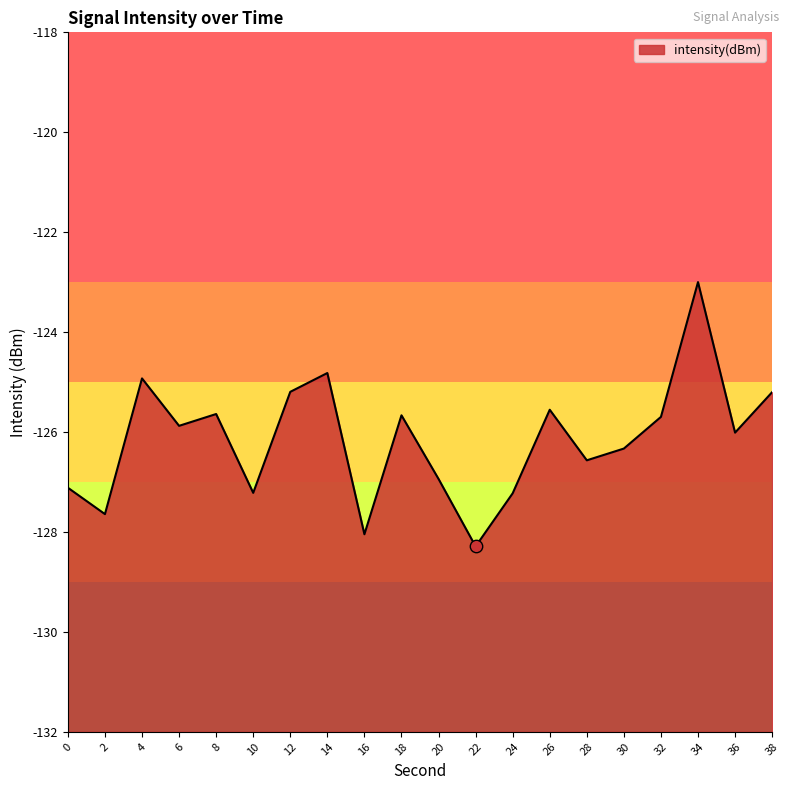

What is the change in value from 2 to 4?

+2.7